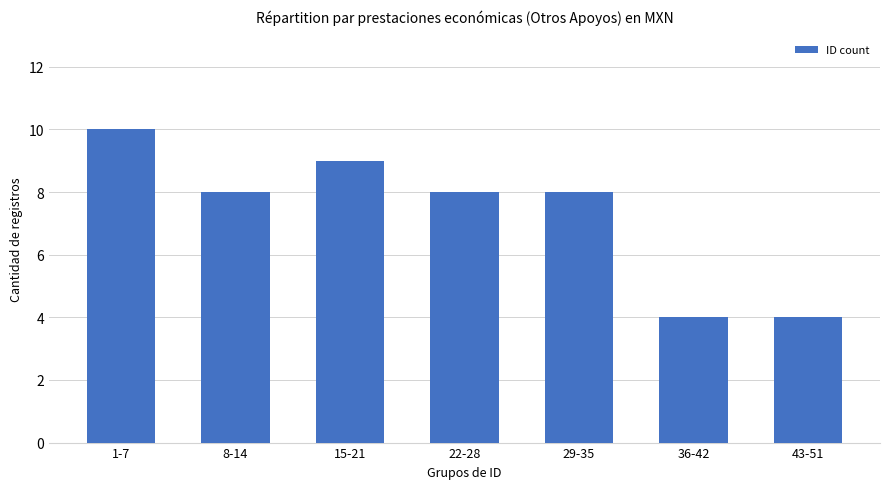

What is the label of the 6th bar from the left?

36-42